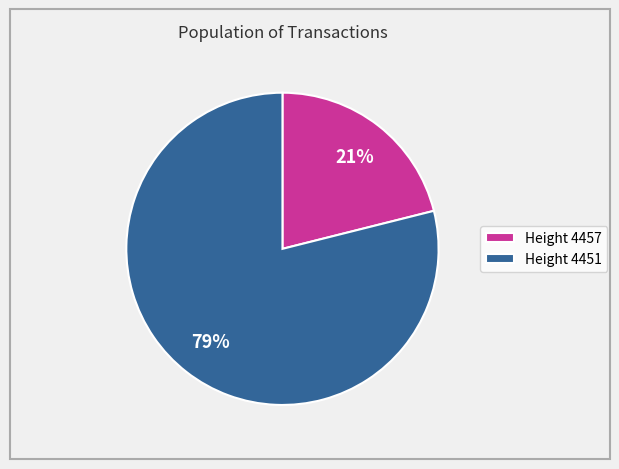

To the nearest percent, what is the difference between the largest and smallest slice percentages?

58%